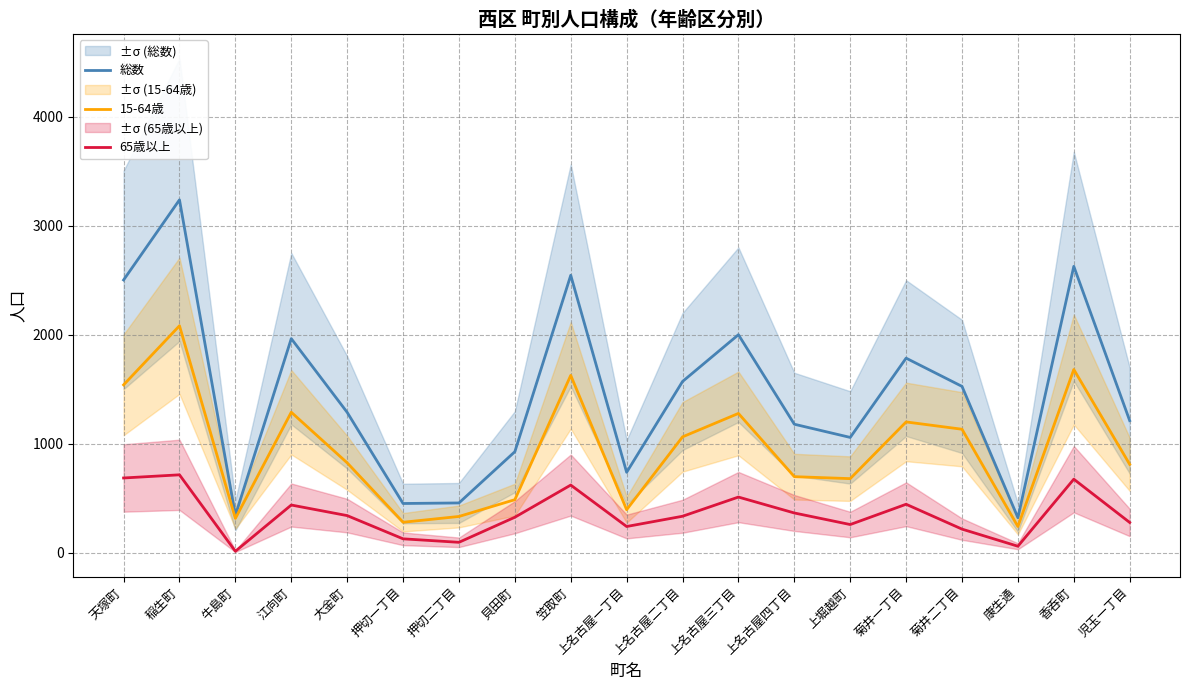

What is the spread (max minus min) of values at 上堀越町?

799